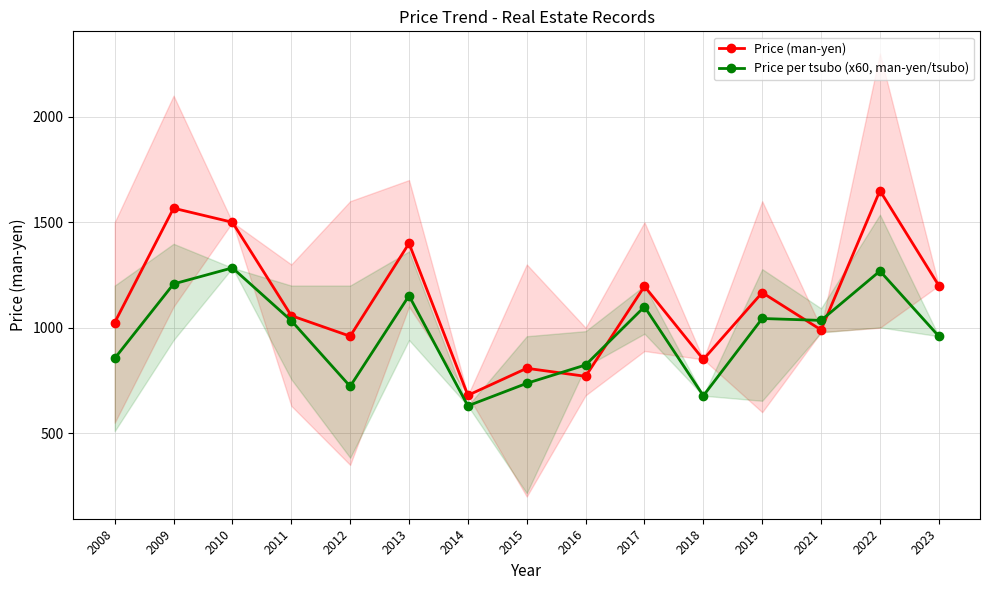

Which series has the largest total across all categories?

Price (man-yen)